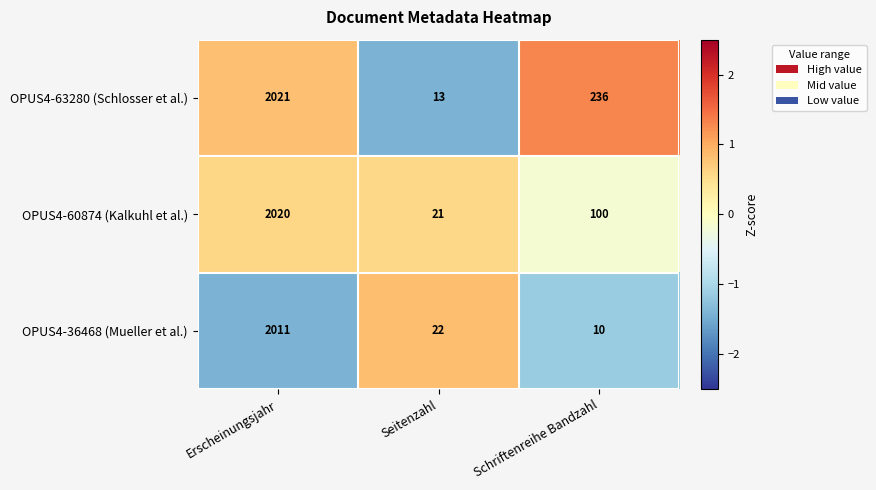

Is it true that OPUS4-36468 (Mueller et al.) equals 22 at Seitenzahl?

True